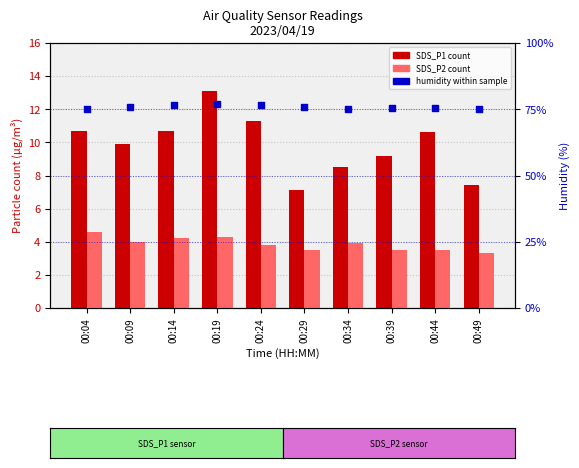

Which series has the widest spread of Y values?

SDS_P1